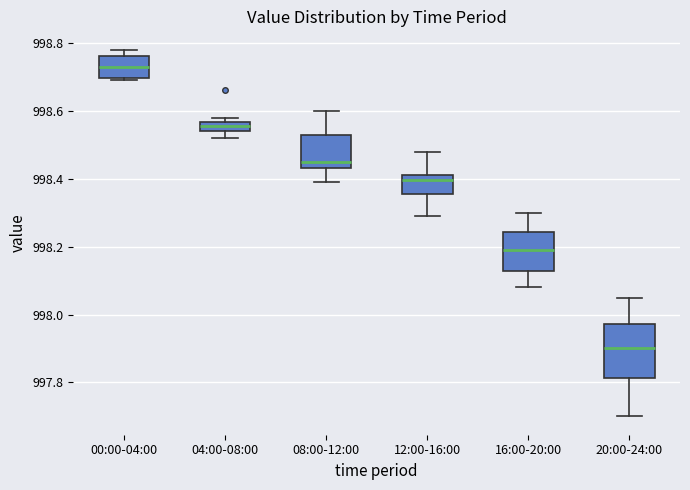

Comparing the boxes themselves (not the whiskers), which one is the tallest?

20:00-24:00